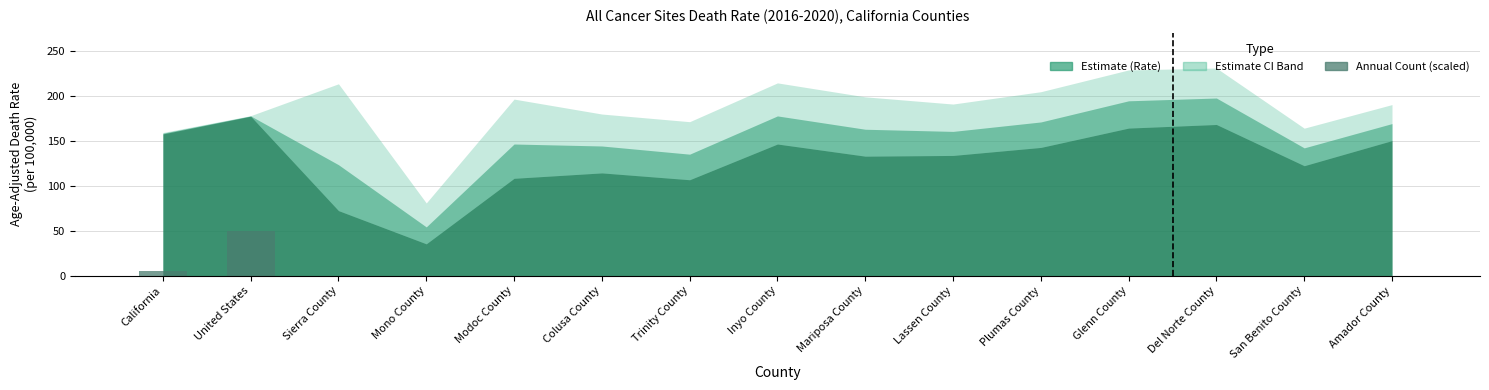

What is the sum of all values?

55.0